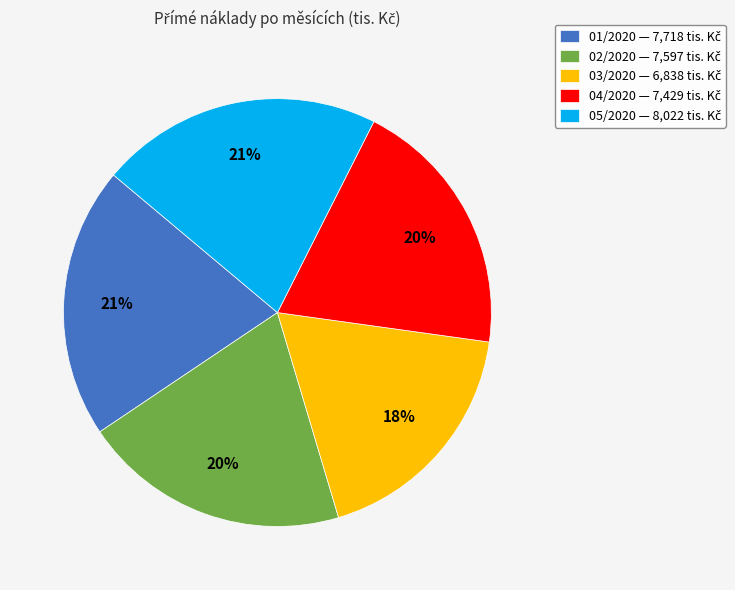

How many slices are in this pie chart?

5